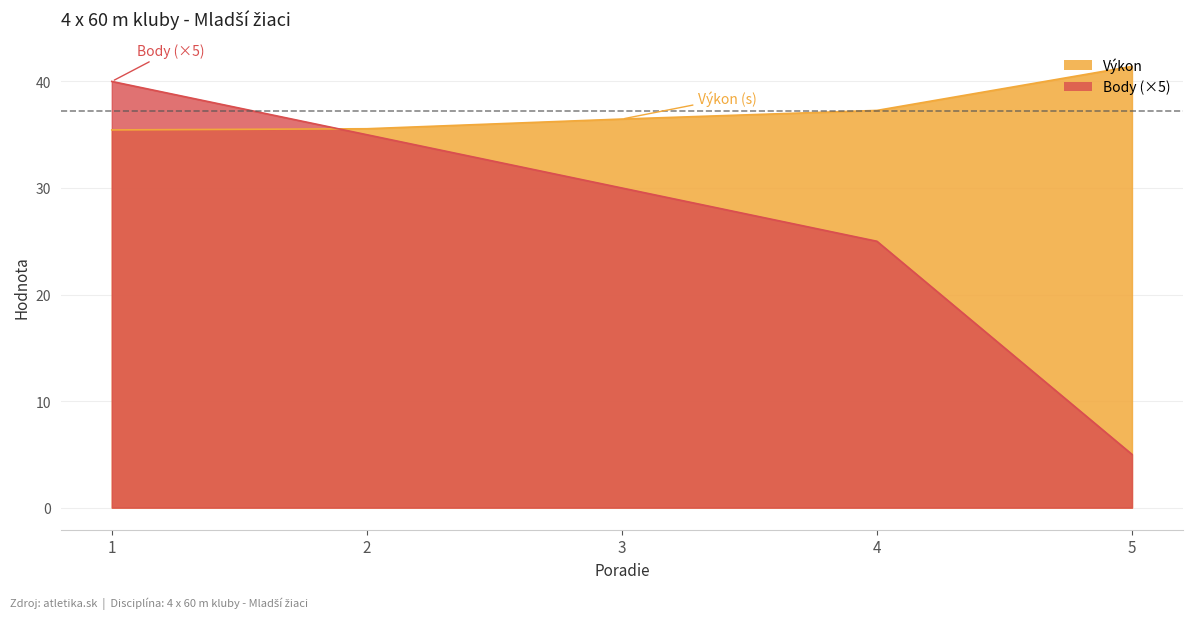

What is the difference between the second highest and second lowest values in the Výkon series?

1.7